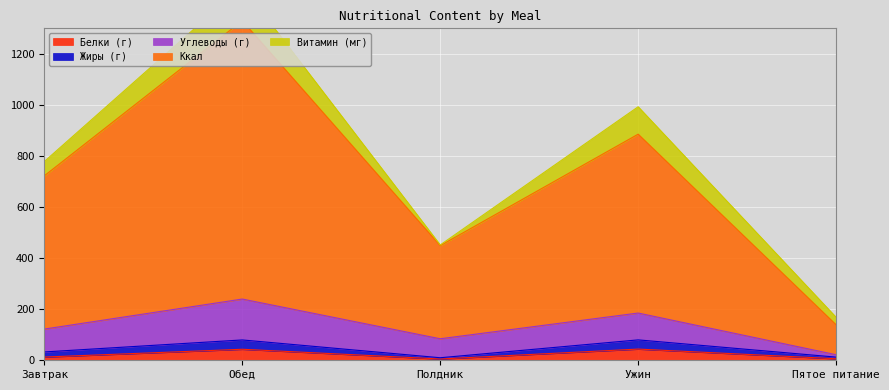

True or false: Ккал and Жиры (г) intersect in this chart.

False